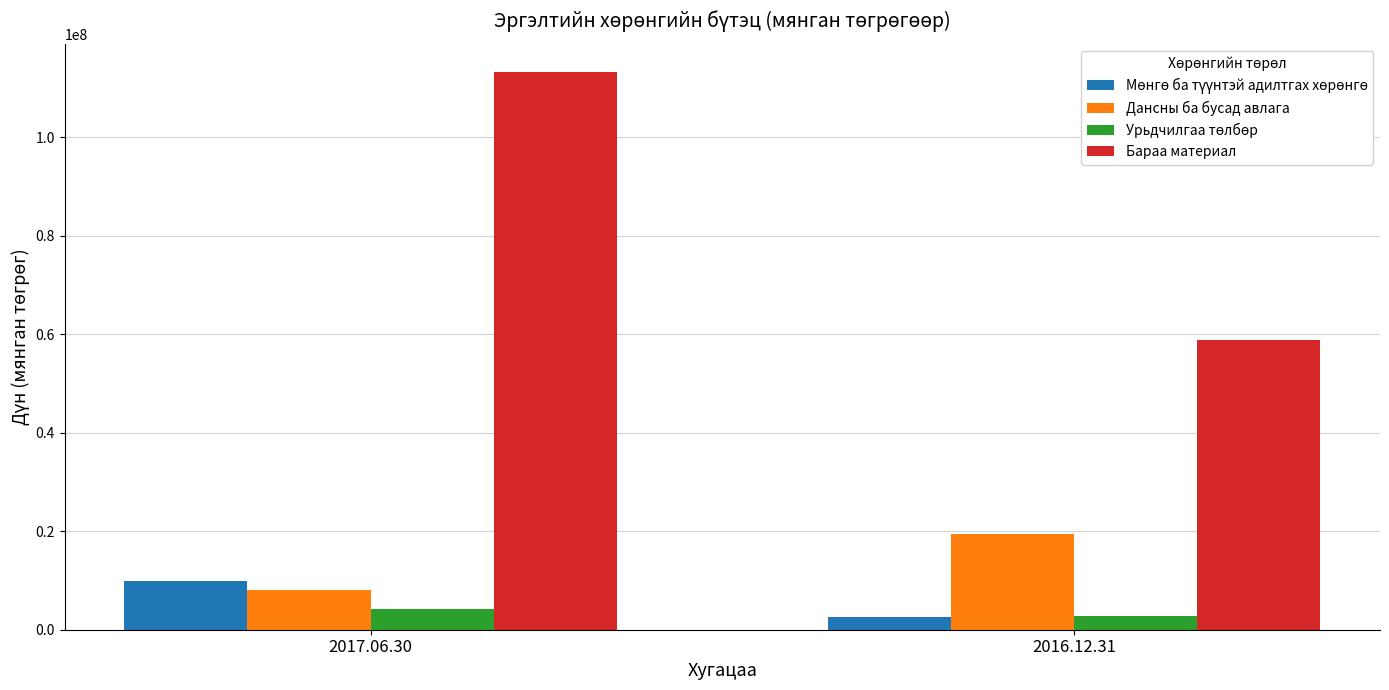

Which series has the largest total across all categories?

Бараа материал